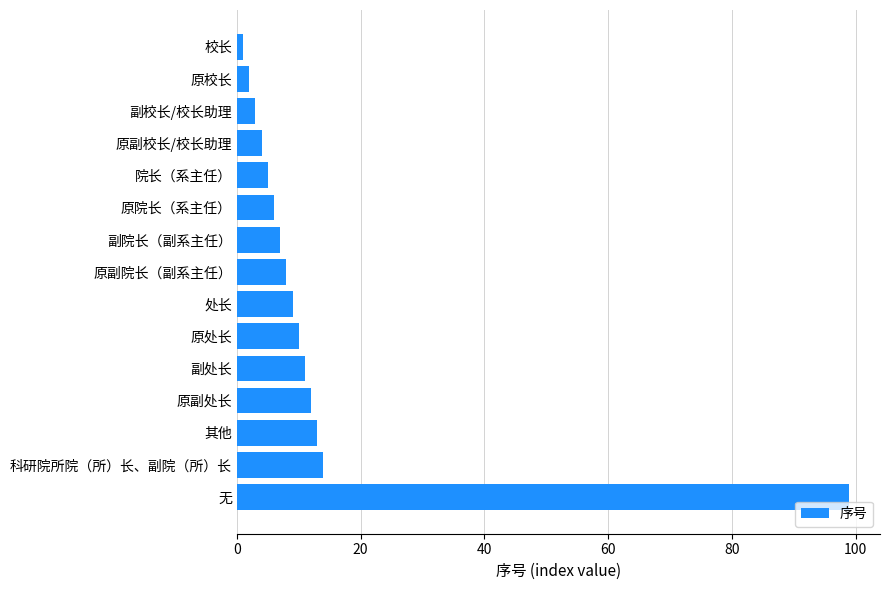

Is it true that the value at 无 is 99?

True